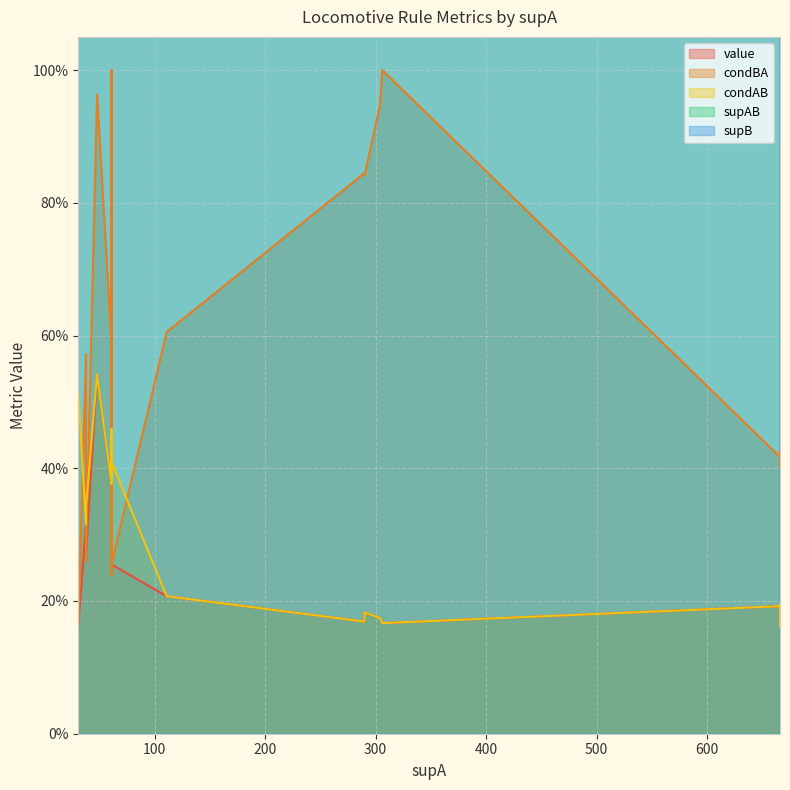

Is the value of condAB at 38 greater than the value of supAB at 61?

No